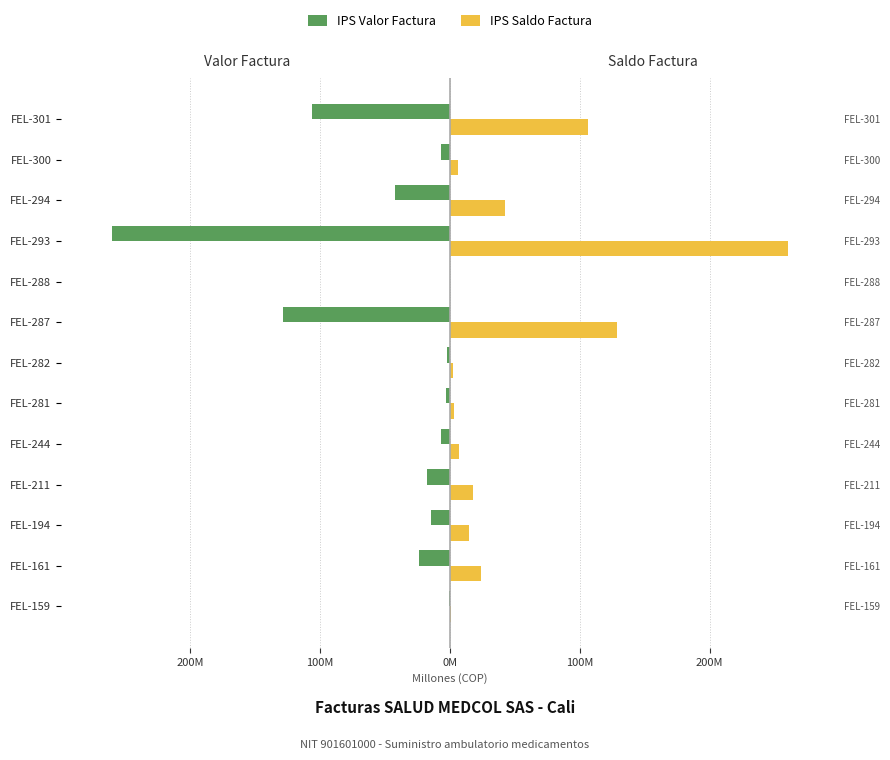

What are all the series names shown in the legend?

IPS Valor Factura, IPS Saldo Factura